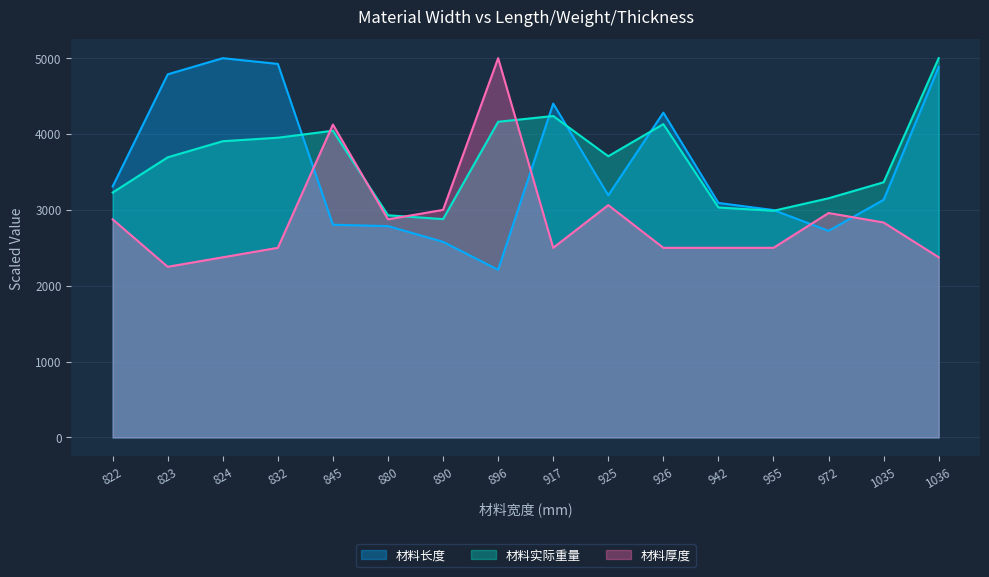

What is the value of the 材料长度 point at the 13th from the left?

2997.8